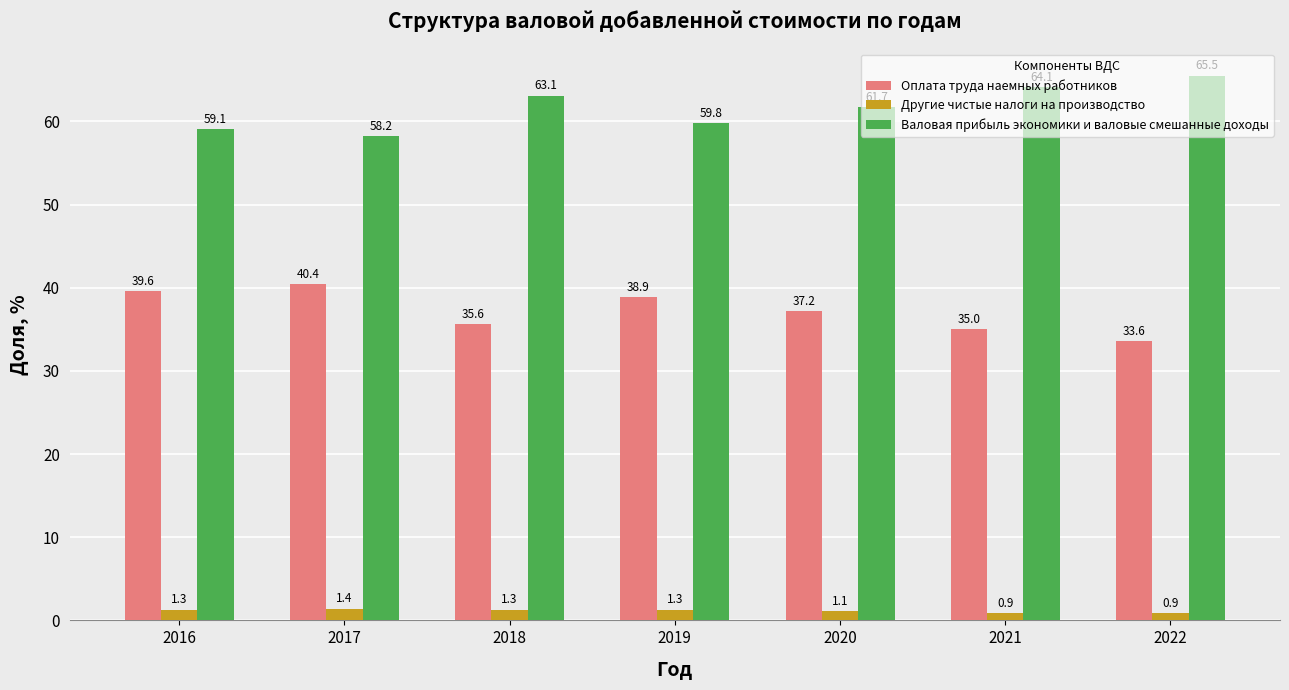

Is it true that Валовая прибыль экономики и валовые смешанные доходы equals 58.2 at 2017?

True